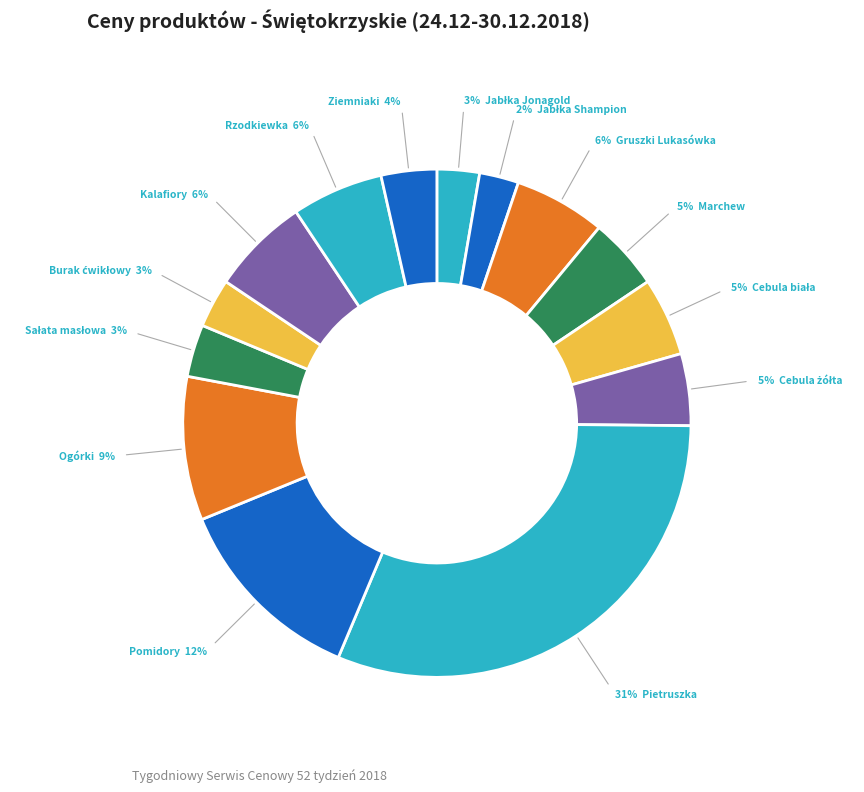

How many segments does this pie chart have?

14